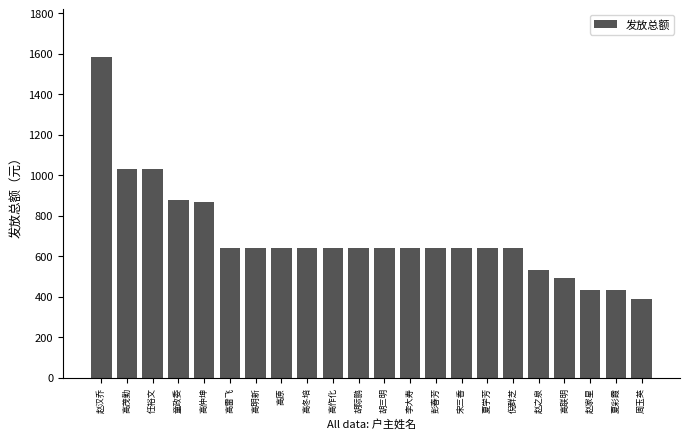

Is it true that the value at 高冬培 is 155?

False